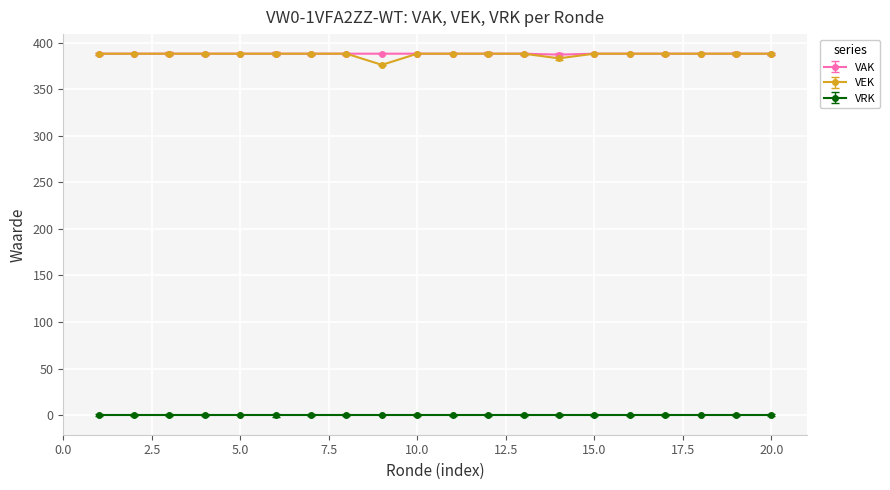

At how many categories does at least one series exceed 43?

20